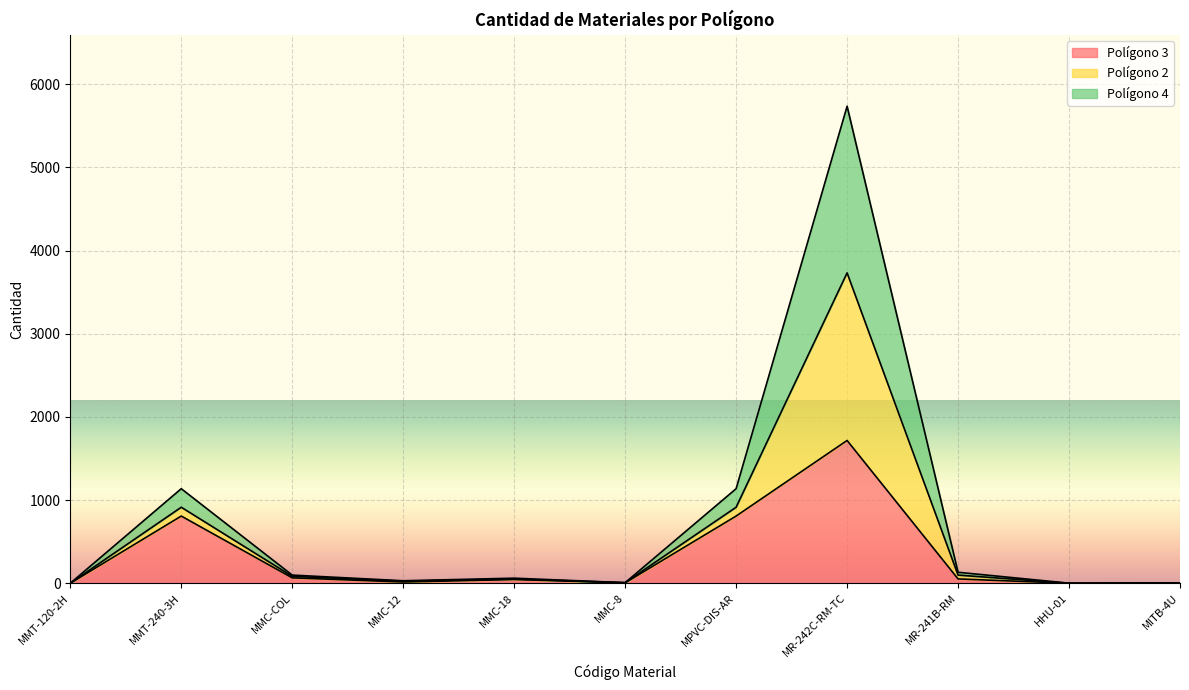

At which category does Polígono 4 reach its first local peak?

MMT-240-3H